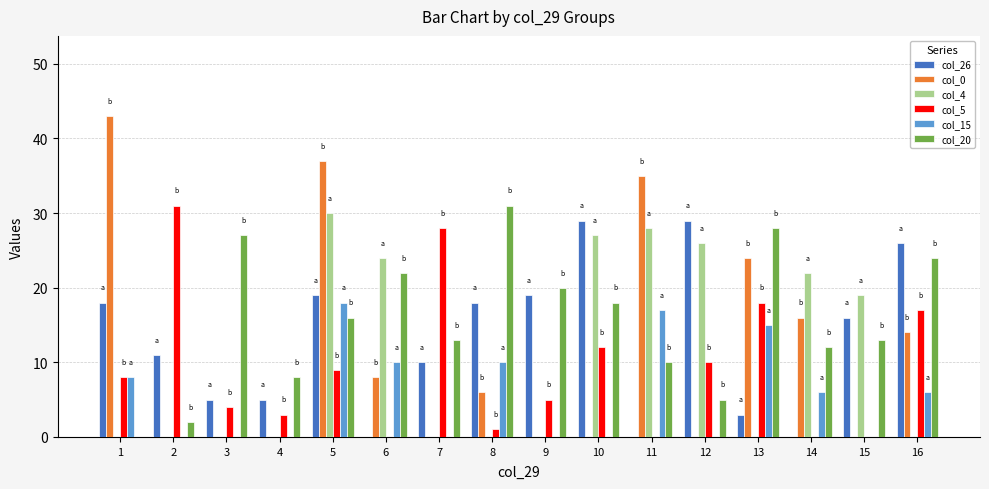

At which label does col_0 reach its peak?

1